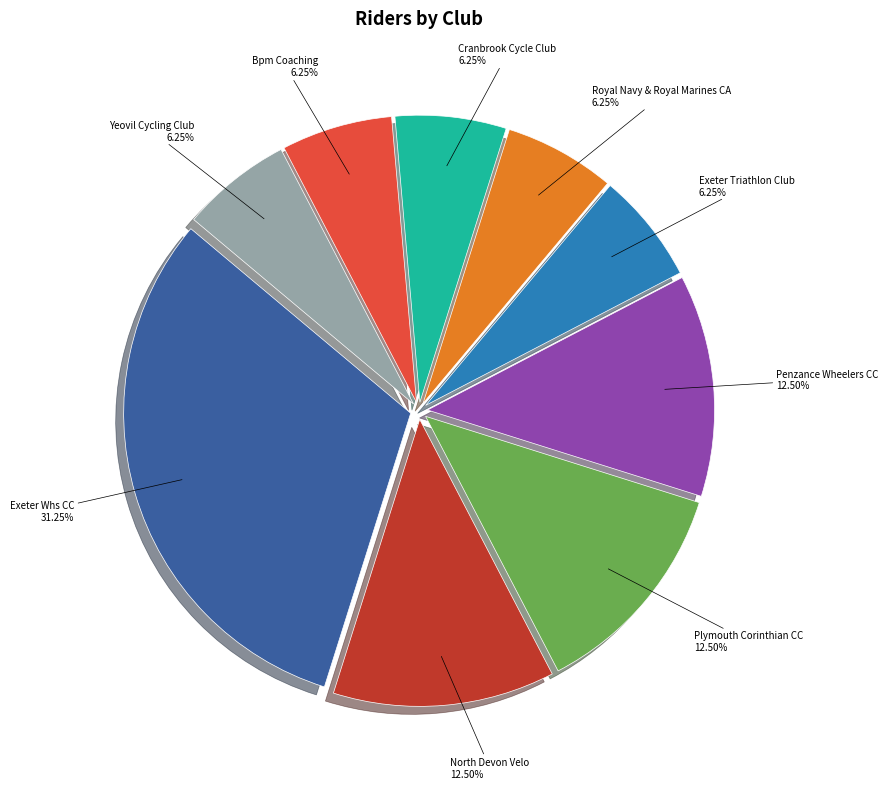

Is there any slice that represents more than half of the pie?

No